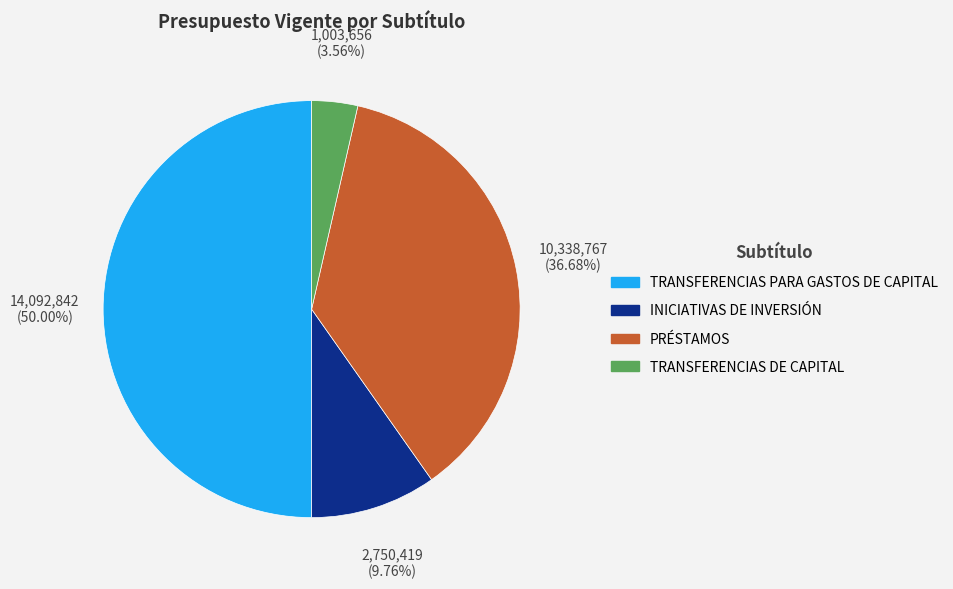

Is INICIATIVAS DE INVERSIÓN the majority of the pie?

No